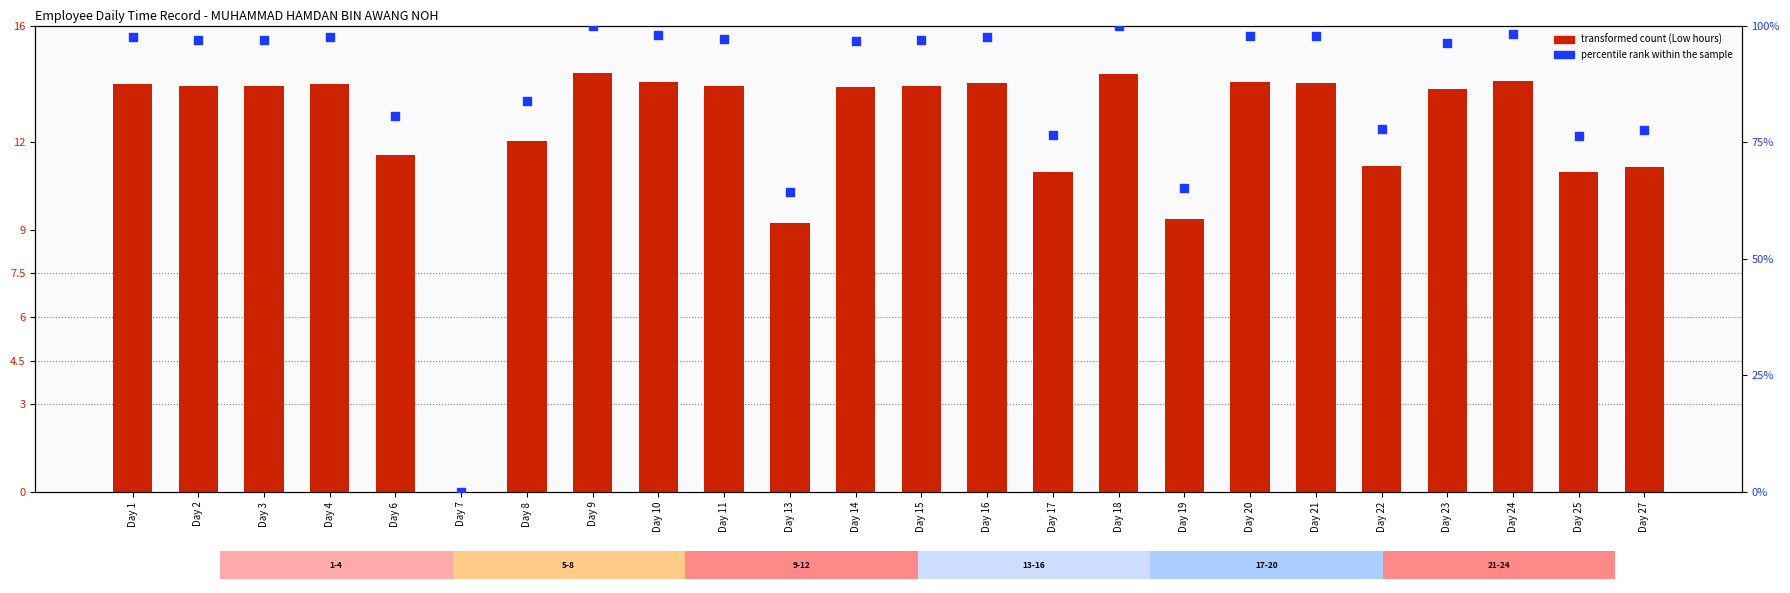

What is the total value across all series at Day 11?

111.0